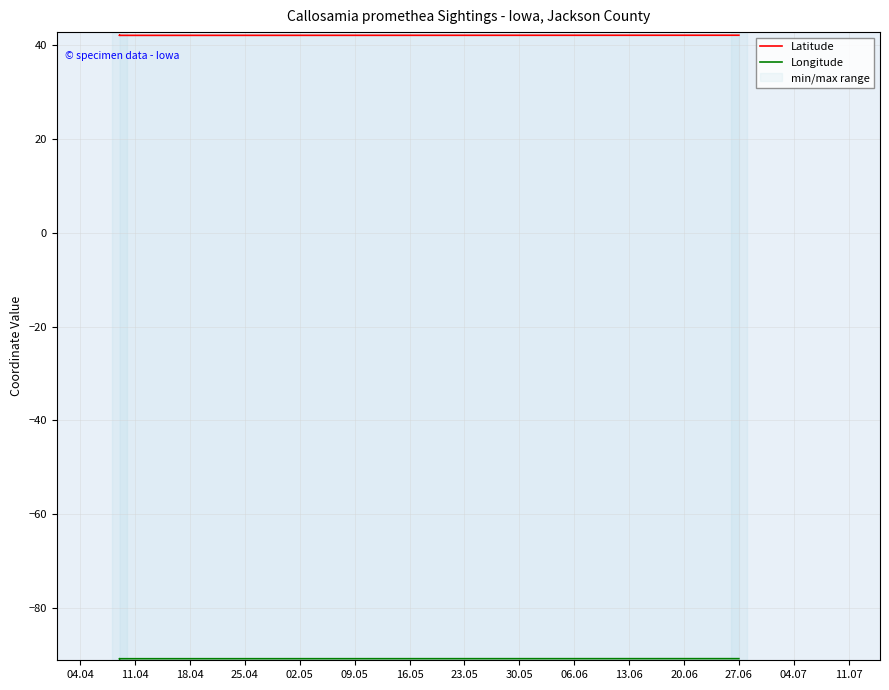

Rank the series by their average value, from lowest to highest.

Longitude, Latitude